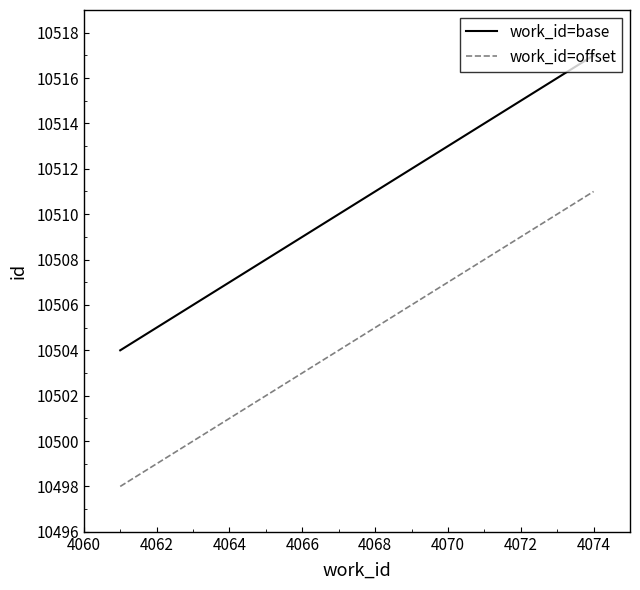

True or false: work_id=base and work_id=offset cross at least once.

False